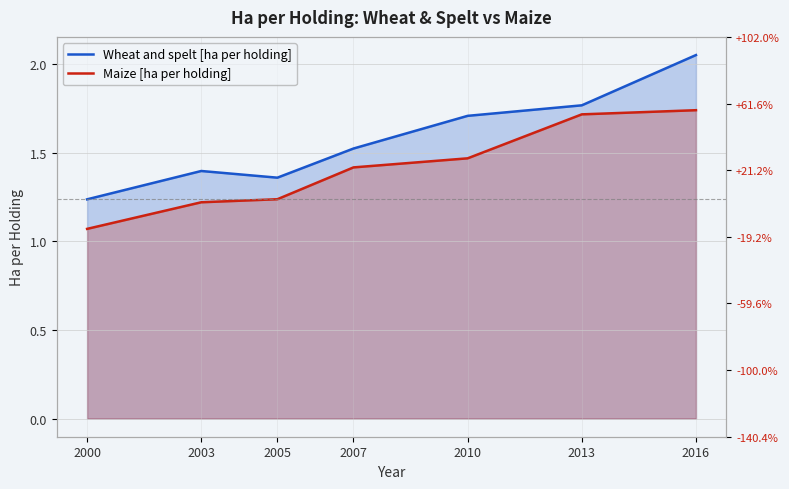

What is the greatest value displayed?

2.1